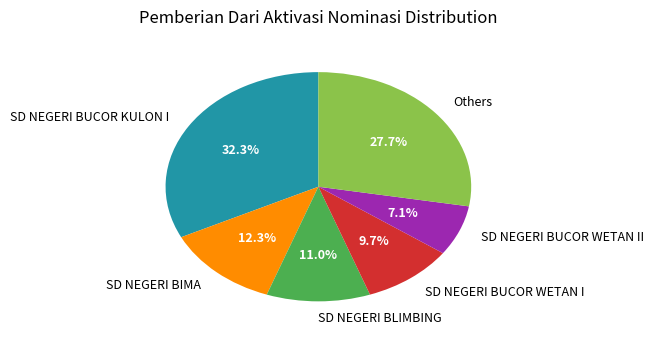

Which slice is the smallest?

SD NEGERI BUCOR WETAN II